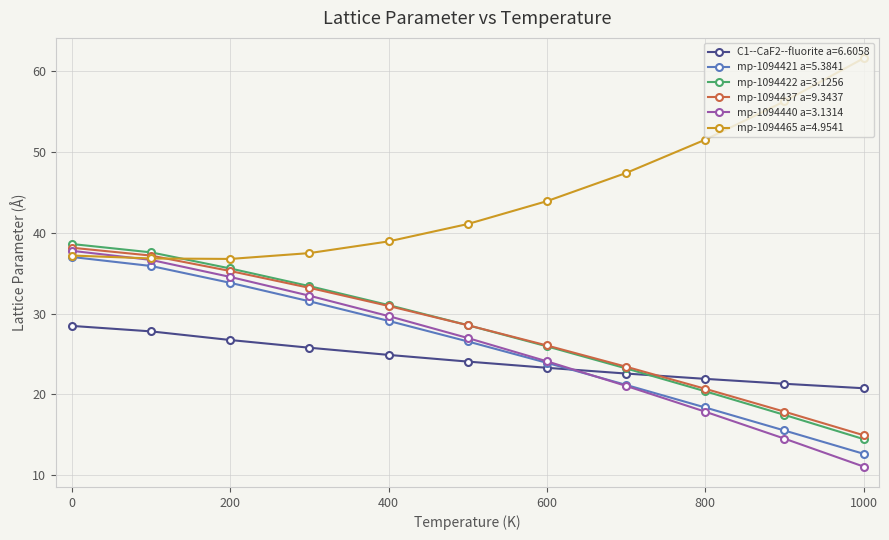

What is the value of the C1--CaF2--fluorite a=6.6058 point at the 9th from the left?

21.9